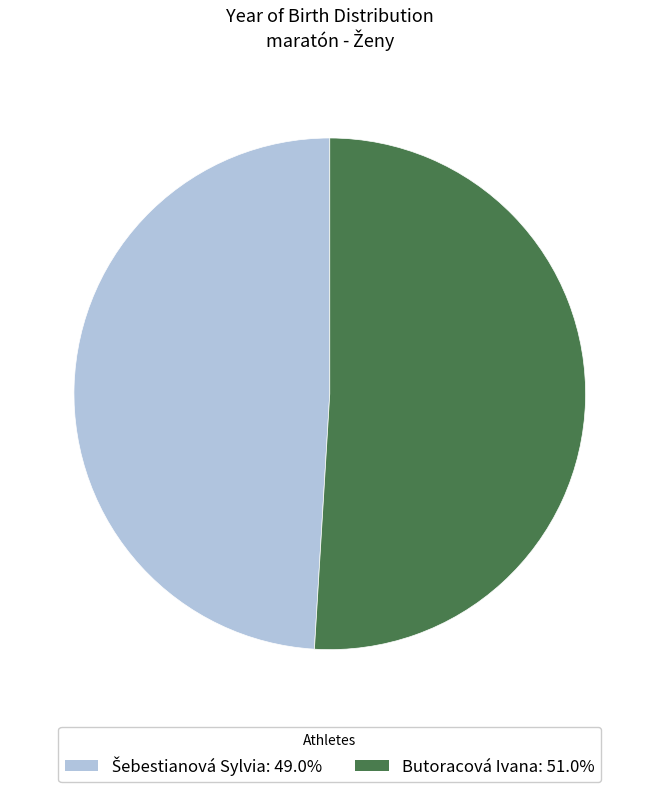

Does any single category account for the majority?

Yes